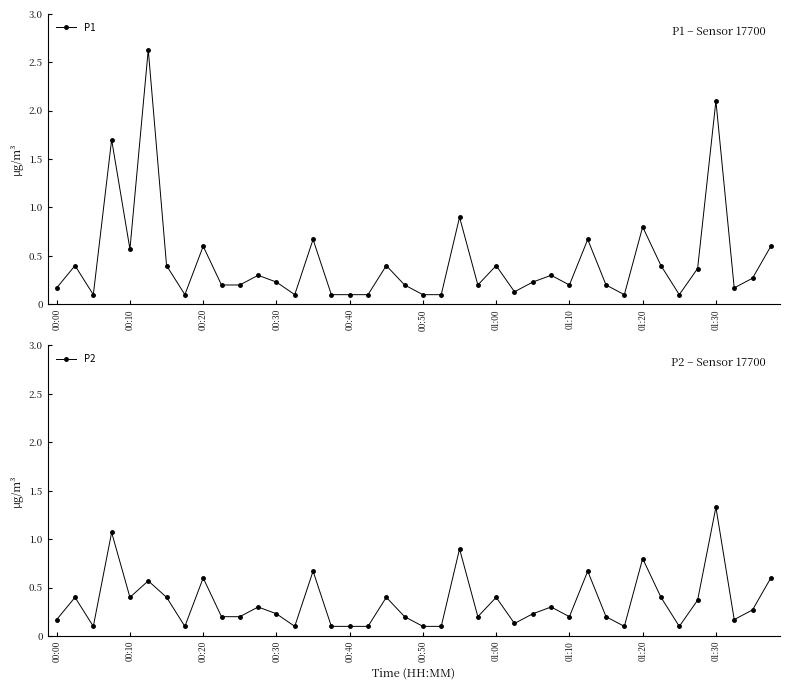

How many categories are shown in the chart?

40